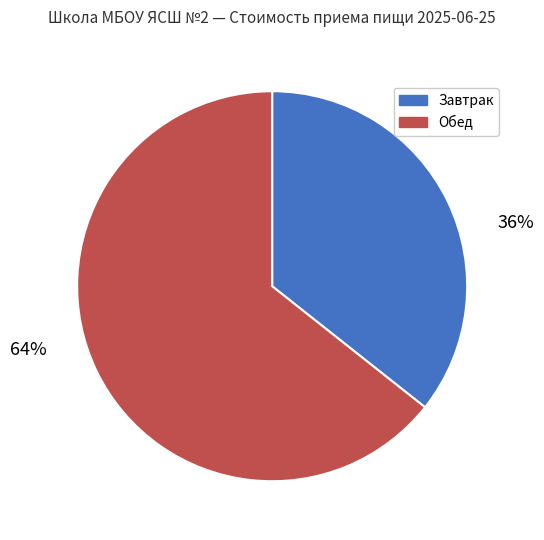

Which slice represents more than half of the pie?

Обед